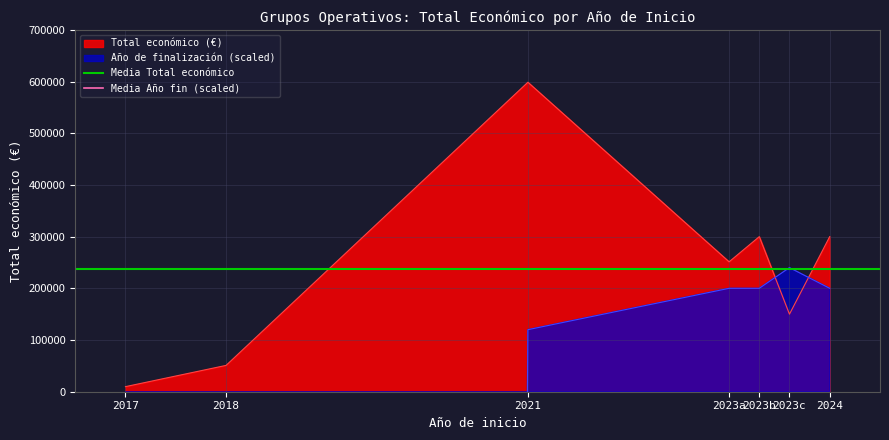

The value of Total económico (€) at 2018 is 50929. True or false?

True